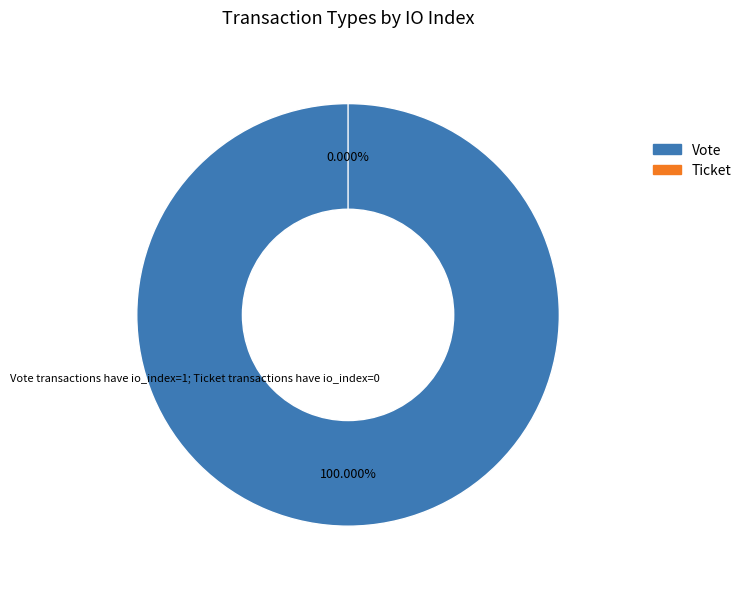

Count the number of slices in the pie.

2